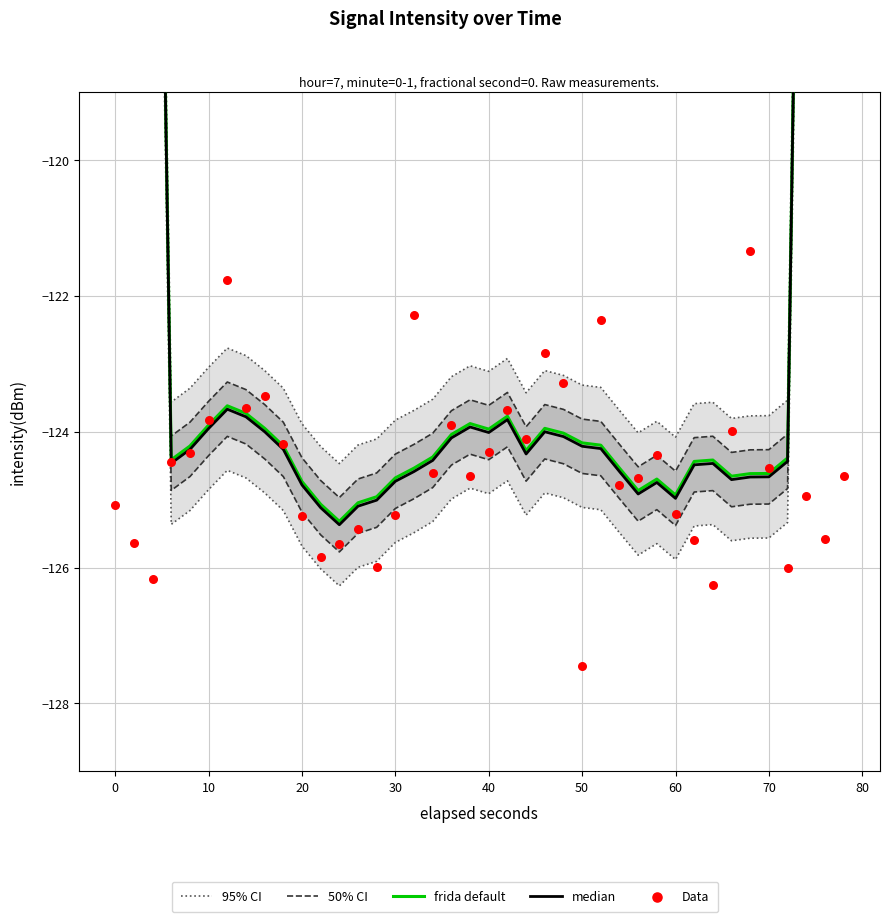

What are all the series names shown in the legend?

95% CI, 50% CI, frida default, median, Data